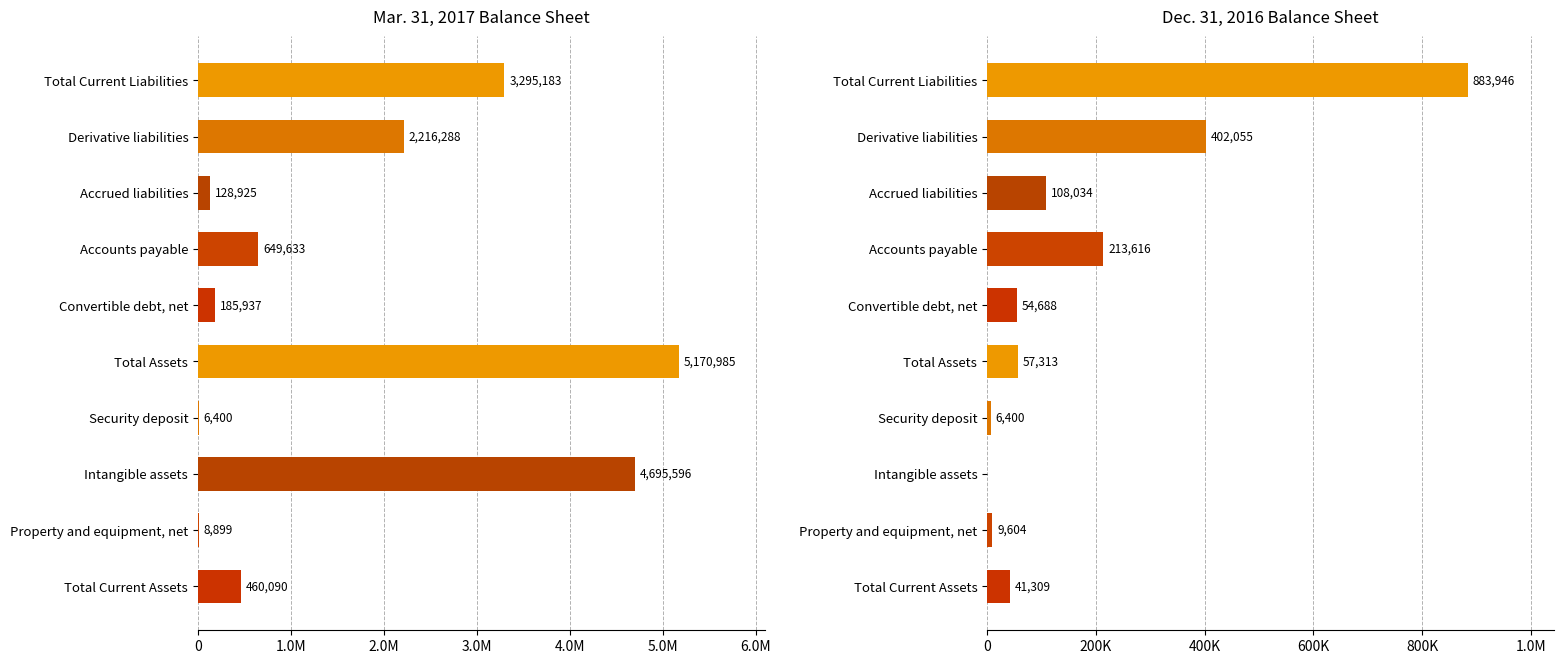

How many data points does each series have?

10